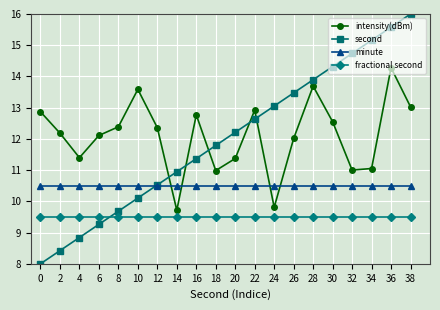

How many times do second and fractional second cross each other?

1